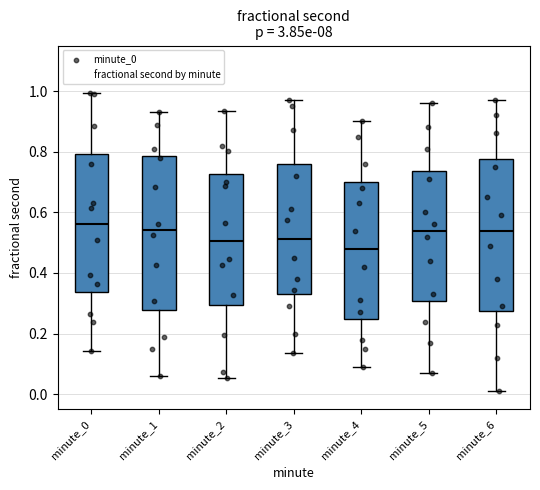

Where is the upper edge of the box for minute_4 on the y-axis? The values are not printed on the chart, so give them approximately, as read against the axis.

0.70